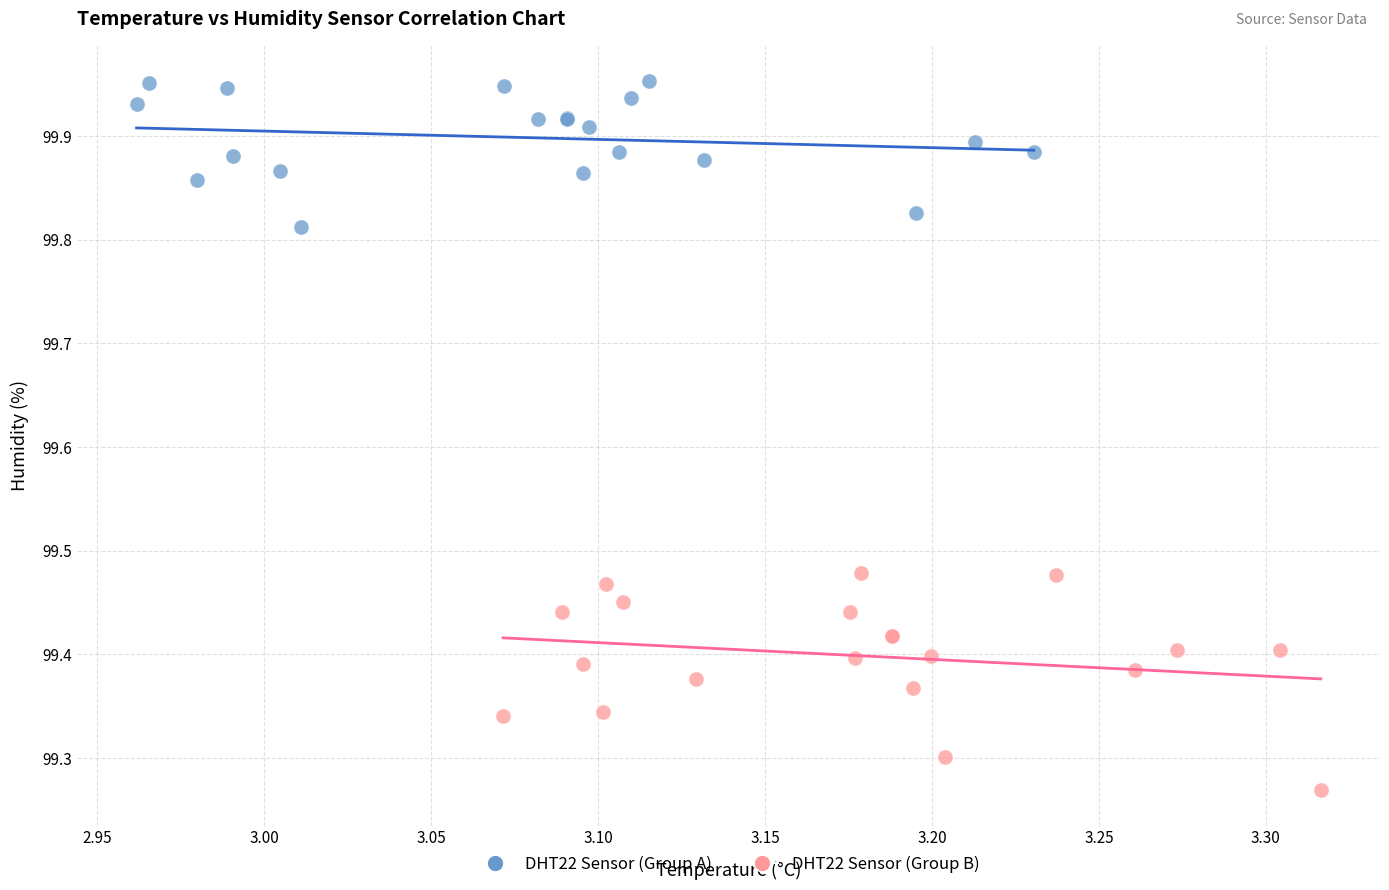

Which series has the largest Y range (max minus min)?

DHT22 Sensor (Group B)